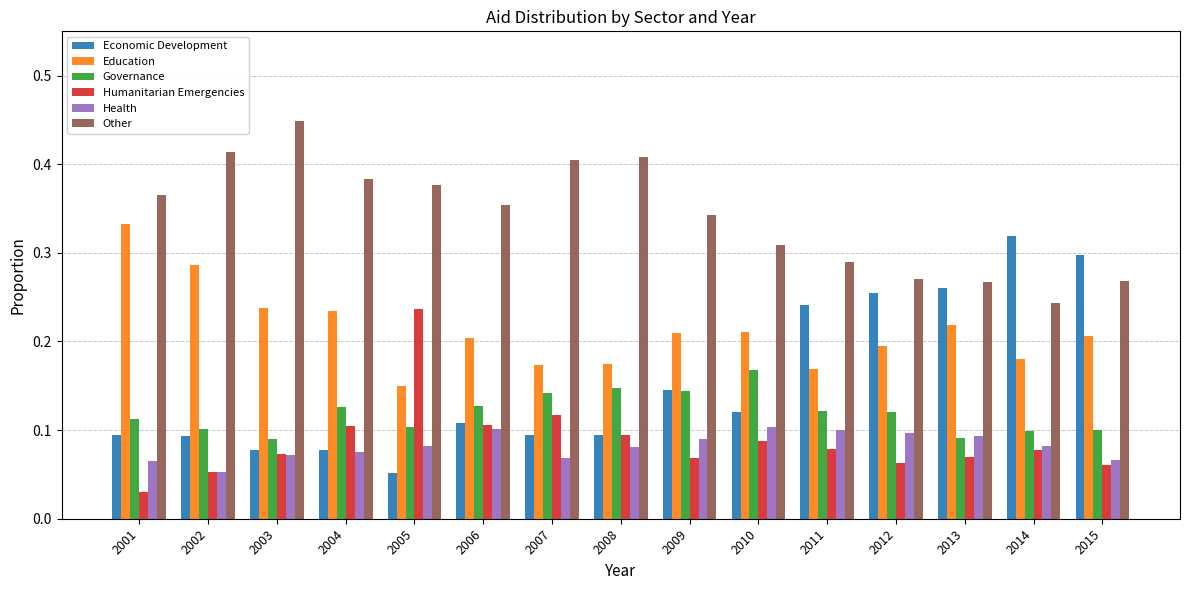

What is the total value across all series at 2004?

1.0